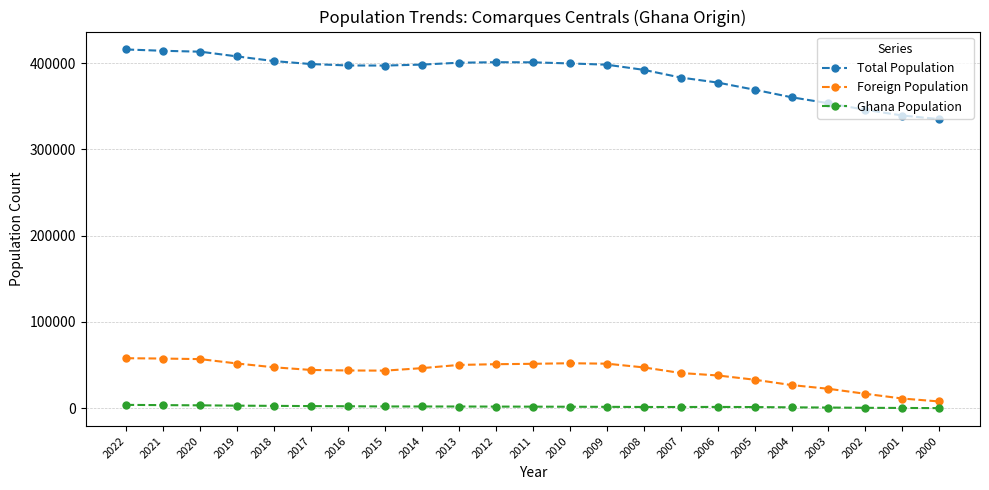

The value of Ghana Population at 2005 is 1295. True or false?

True